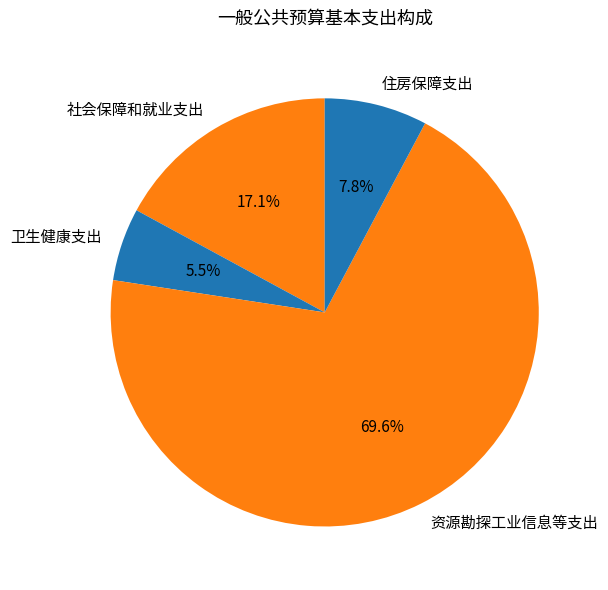

Which category has the biggest portion of the pie?

资源勘探工业信息等支出